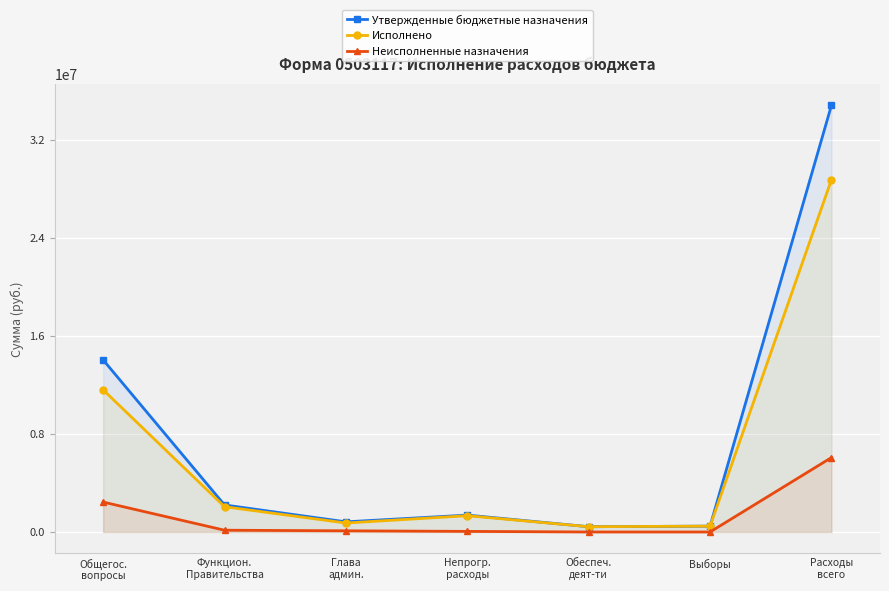

The Исполнено series shows 614041.3 at Обеспеч.
деят-ти. True or false?

False